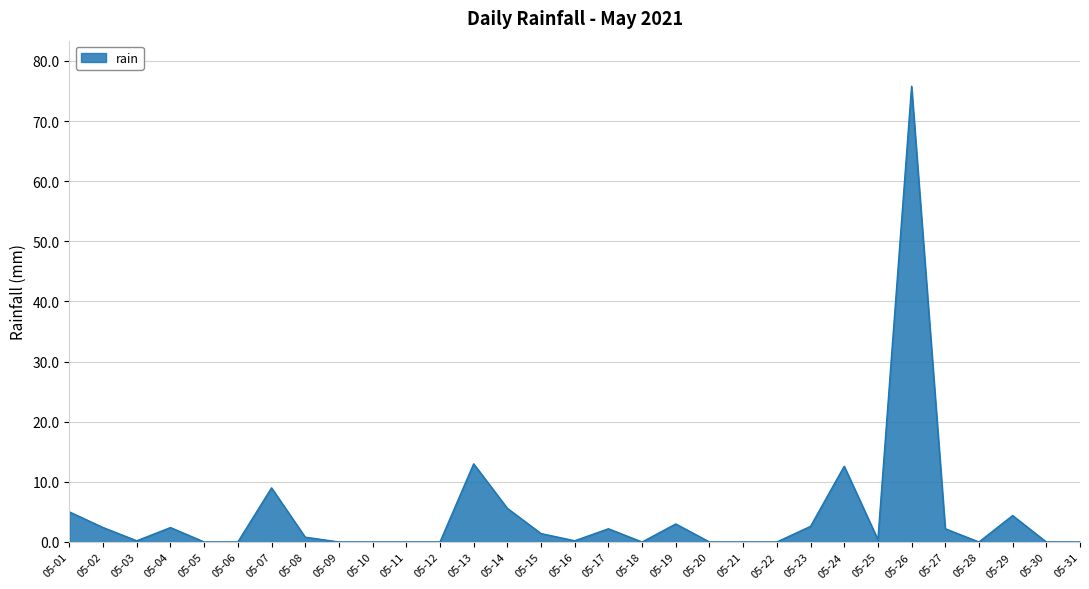

What is the sum of all values?

143.2